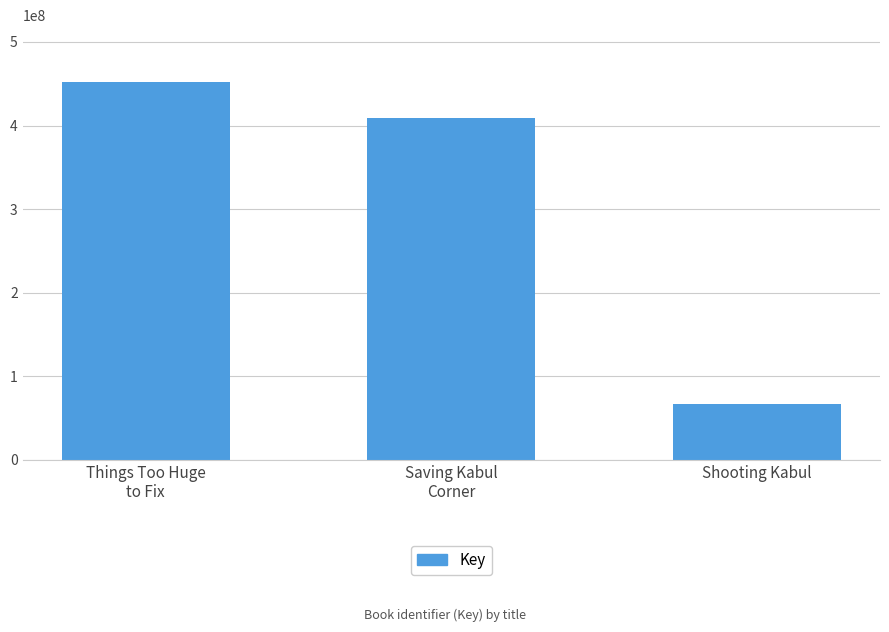

At which label is the value closest to 259765201?

Saving Kabul
Corner